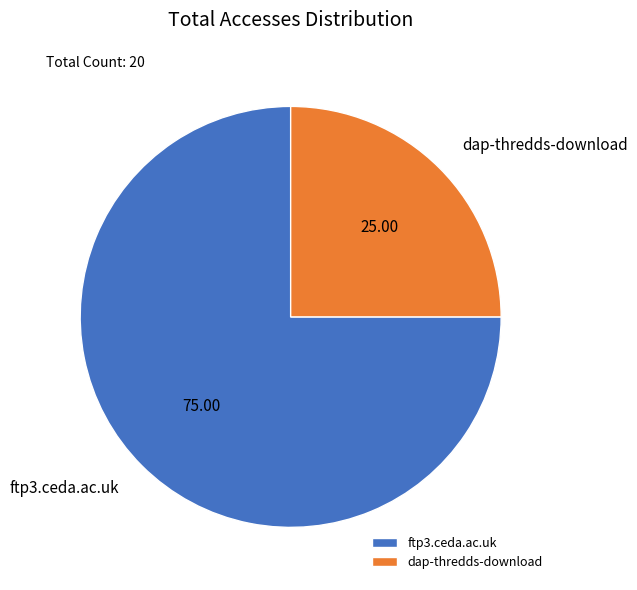

Approximately how many times larger is the value at dap-thredds-download compared to ftp3.ceda.ac.uk?

0.3